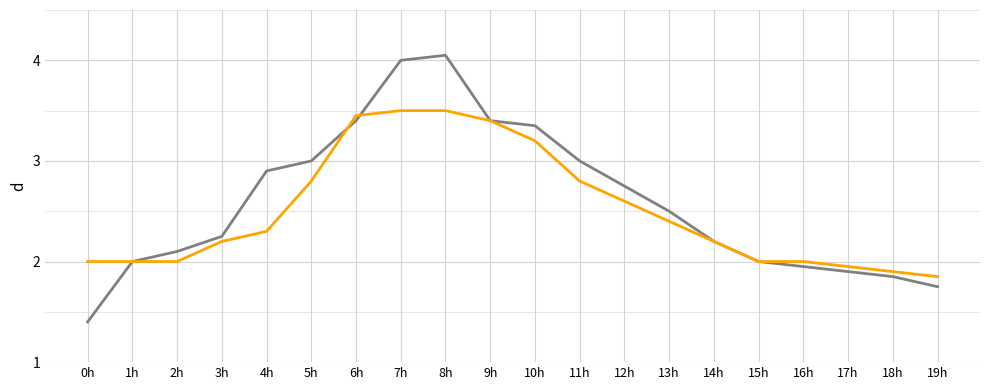

What is the difference between the highest and lowest values at 4h?

0.6